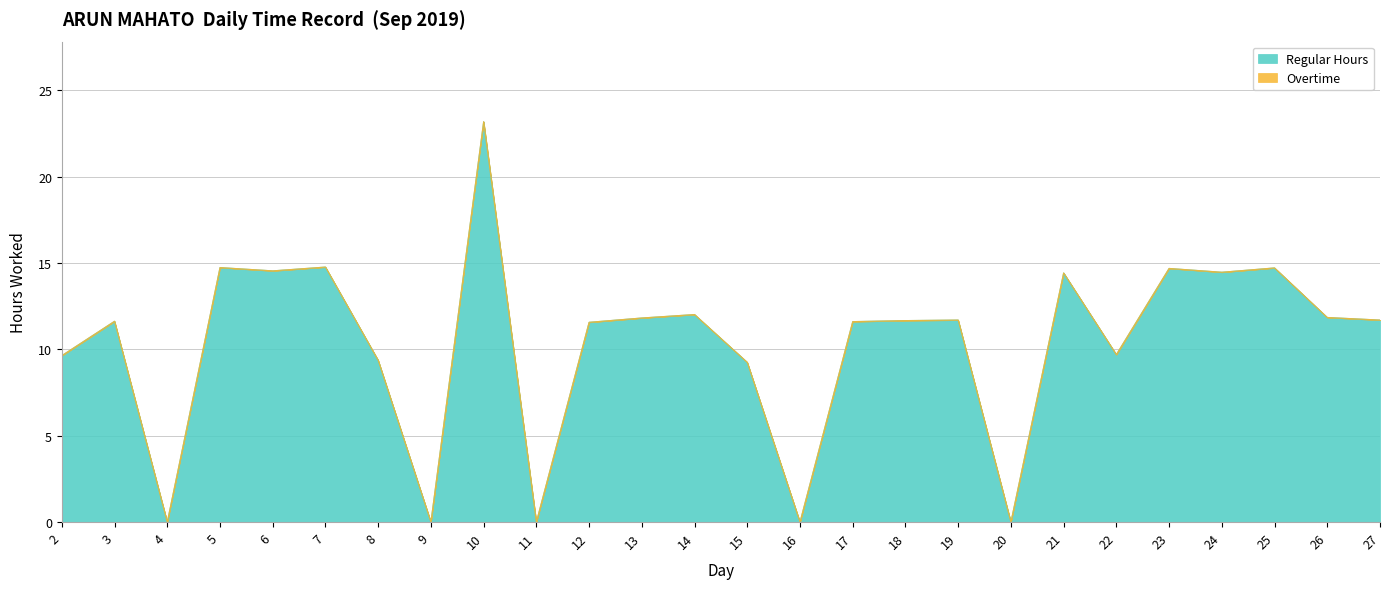

What is the greatest value displayed?

23.2